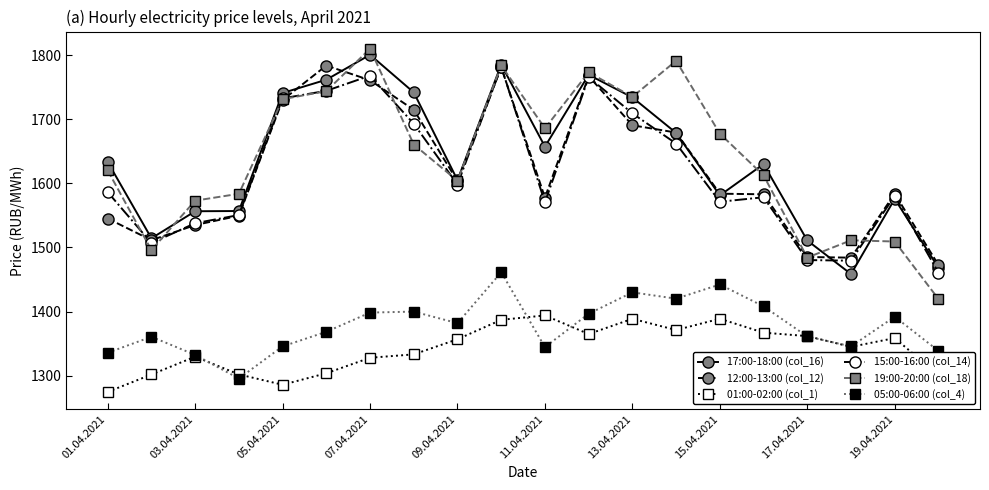

What is the minimum value for 17:00-18:00 (col_16)?

1458.5